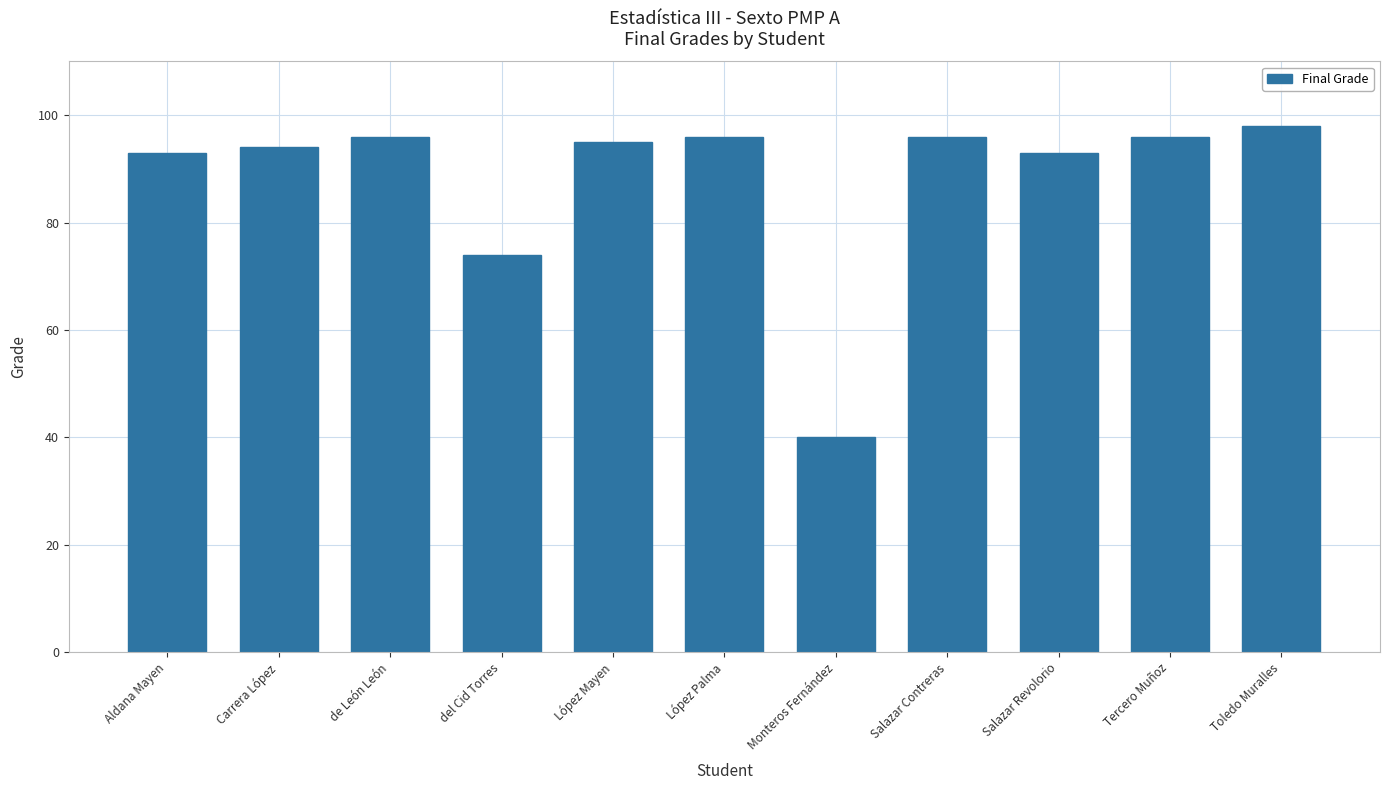

What is the label of the 6th bar from the left?

López Palma